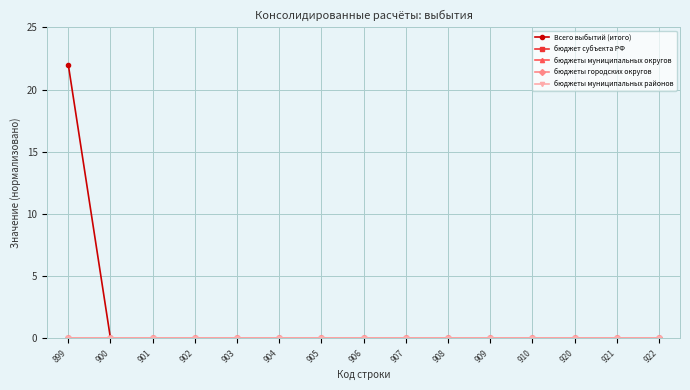

Is the value of бюджеты муниципальных районов at 910 greater than the value of Всего выбытий (итого) at 921?

No